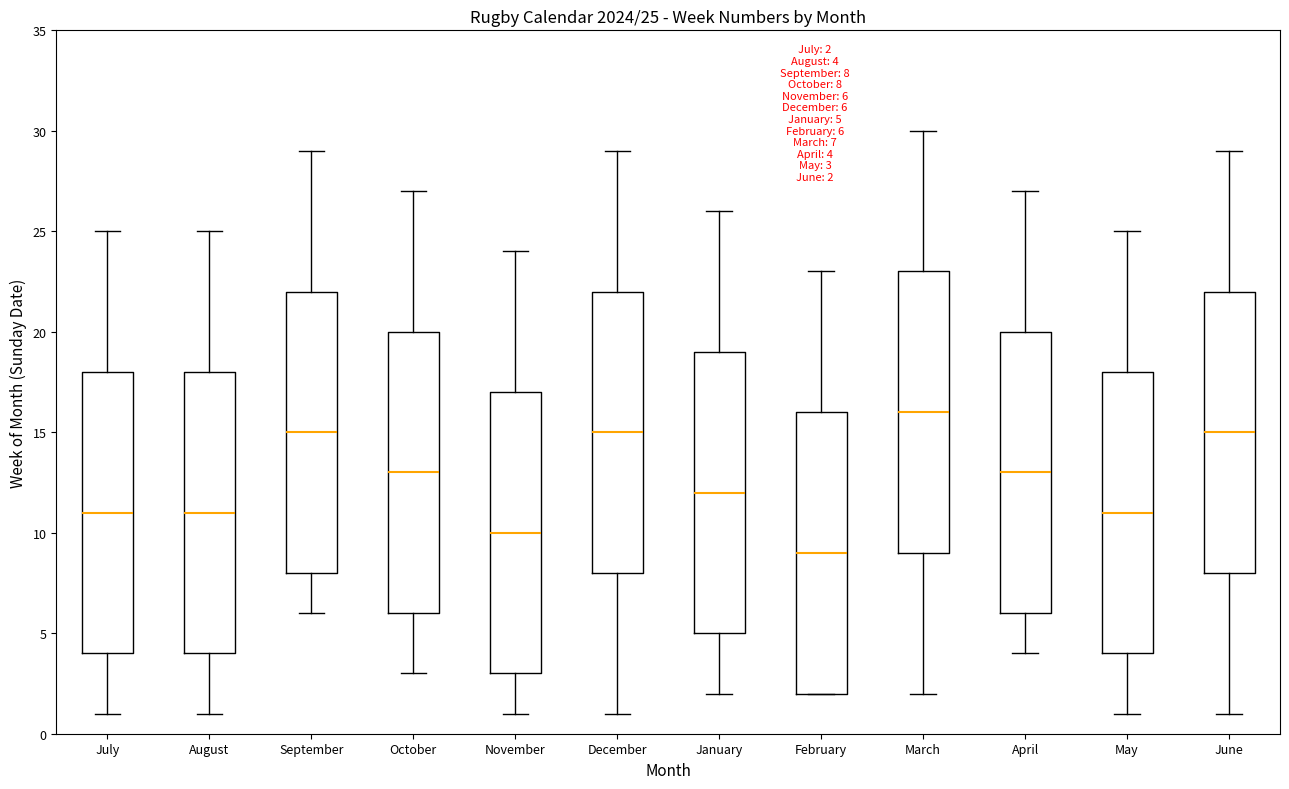

Which box's median line is the highest?

March